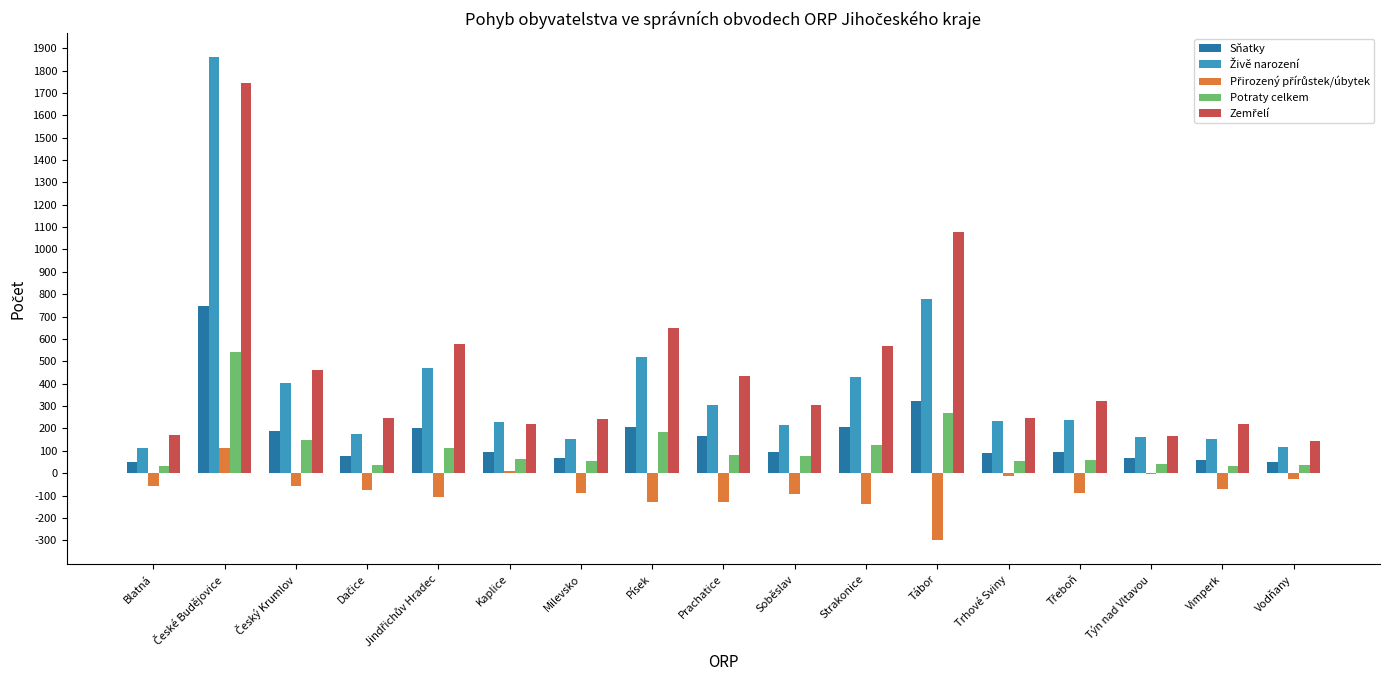

What is the maximum value shown in the chart?

1859